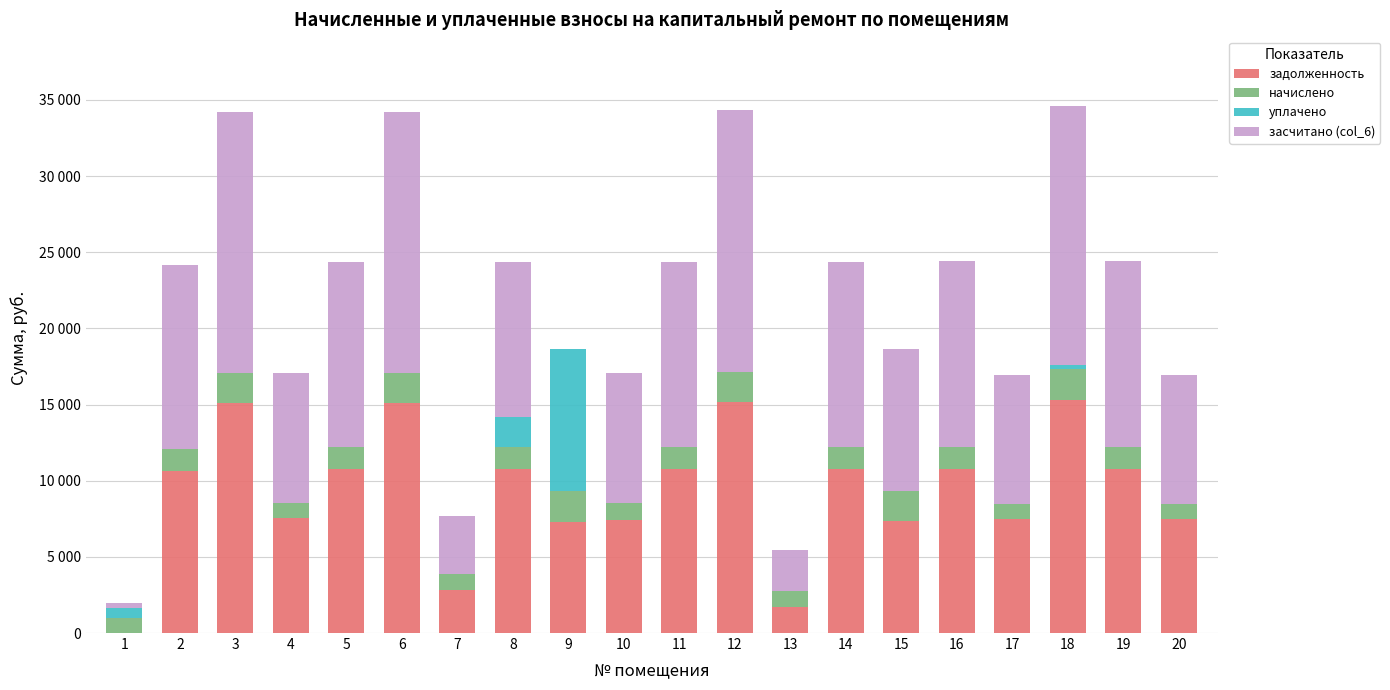

Rank the categories by уплачено value from lowest to highest.

2, 3, 4, 5, 6, 7, 10, 11, 12, 13, 14, 15, 16, 17, 19, 20, 18, 1, 8, 9